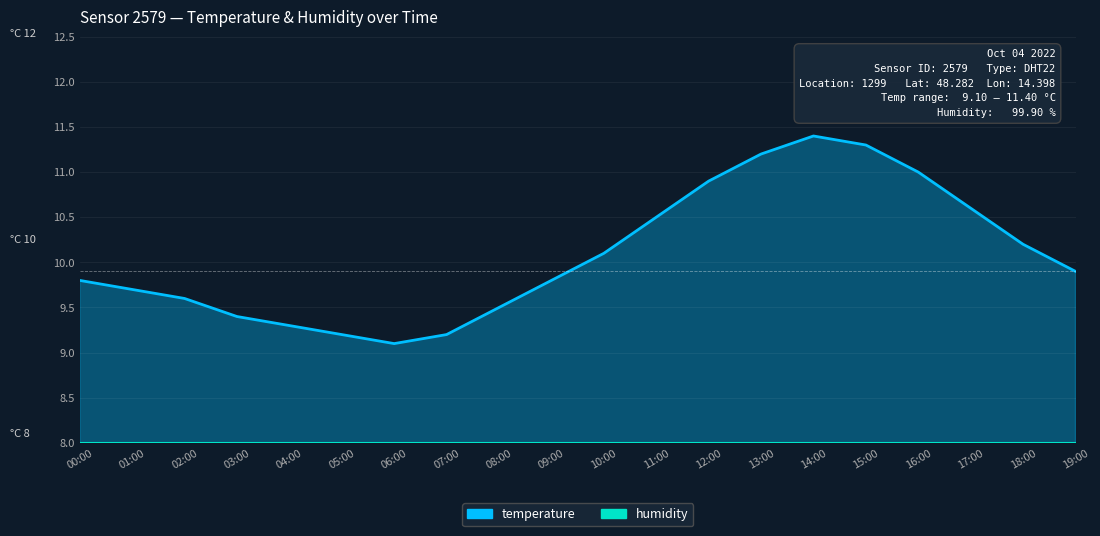

What is the change in value from 03:00 to 10:00?

+0.7